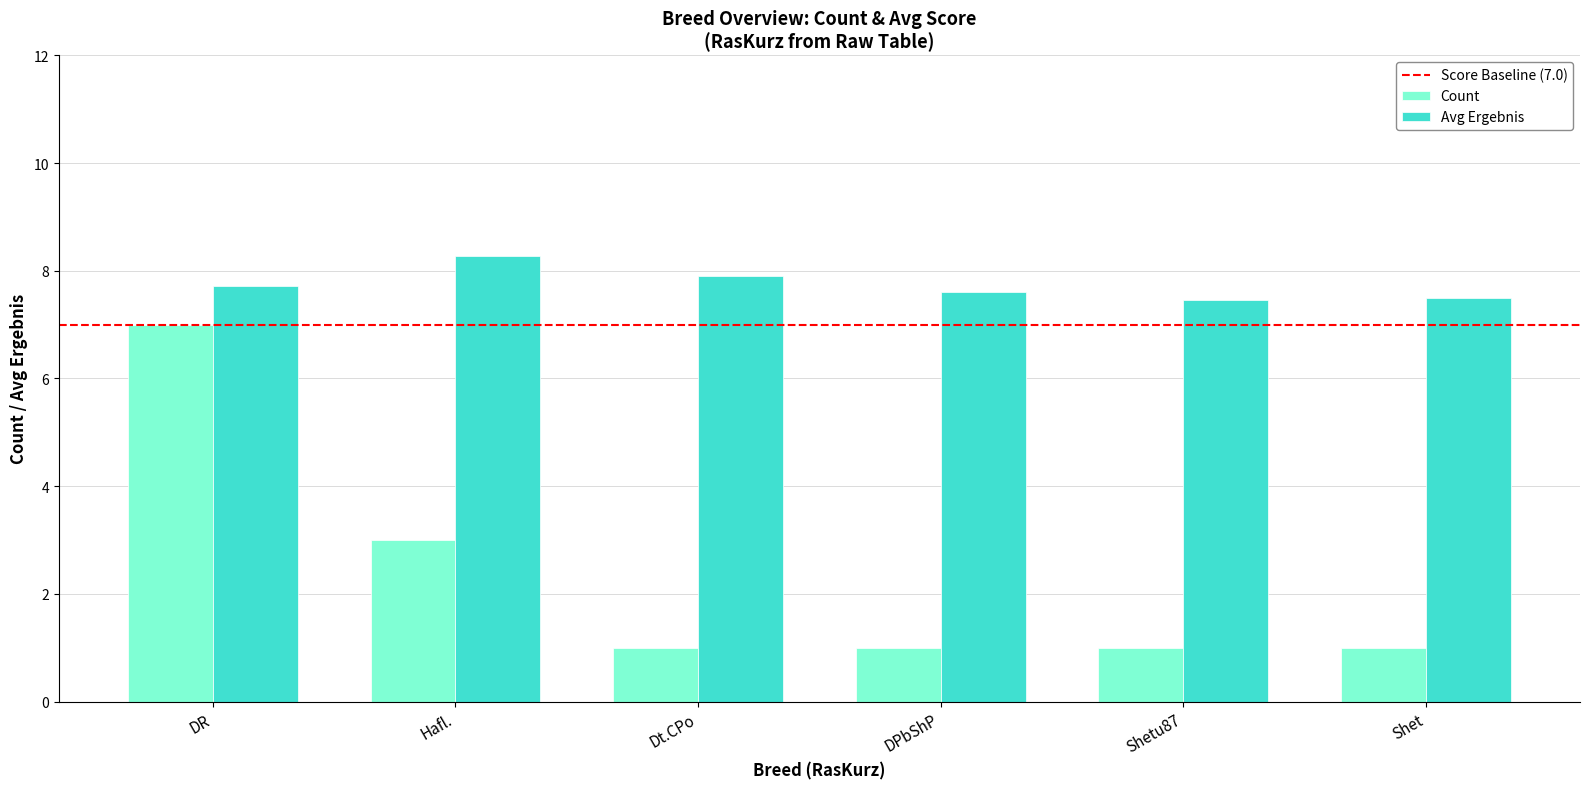

Are the bars grouped side by side (vs. stacked)?

Yes